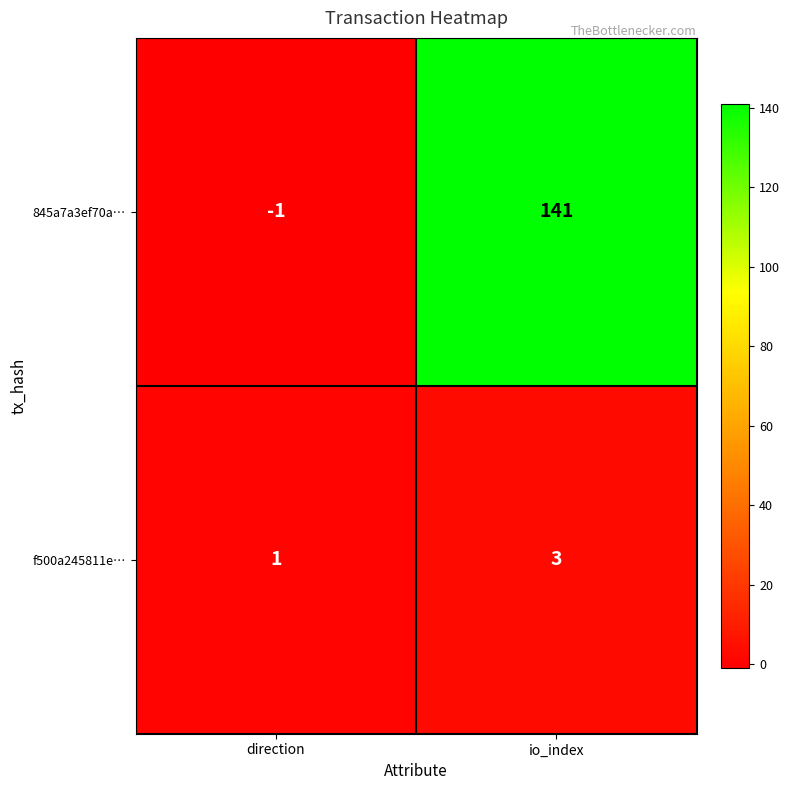

What is the minimum value shown in the chart?

-1